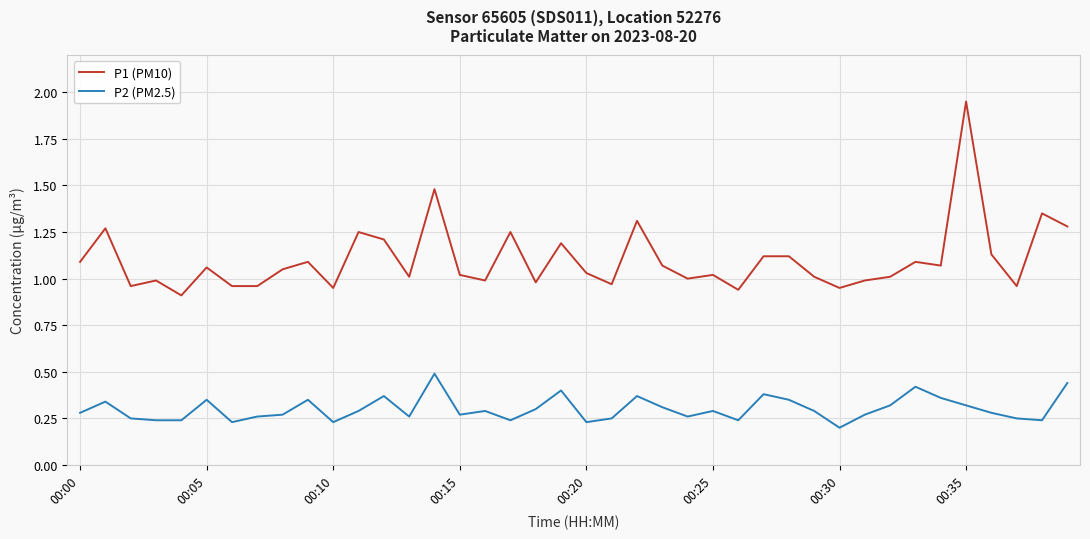

Which series has the widest spread of values?

P1 (PM10)